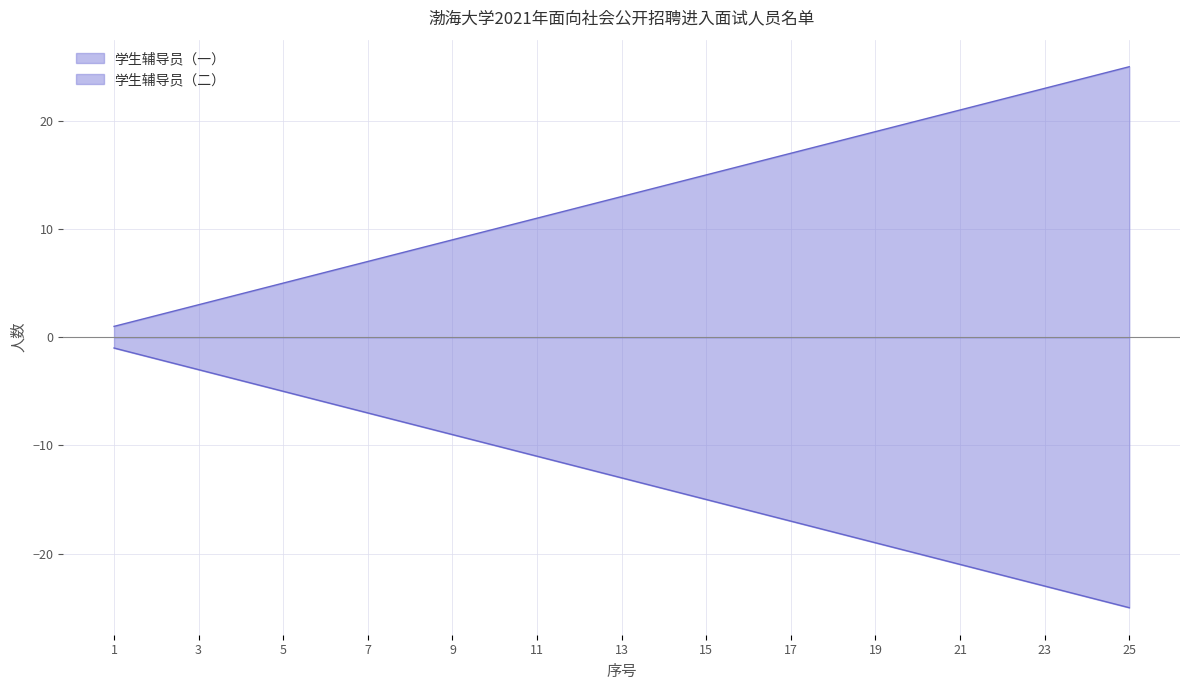

Which series has the largest total across all categories?

学生辅导员（一）